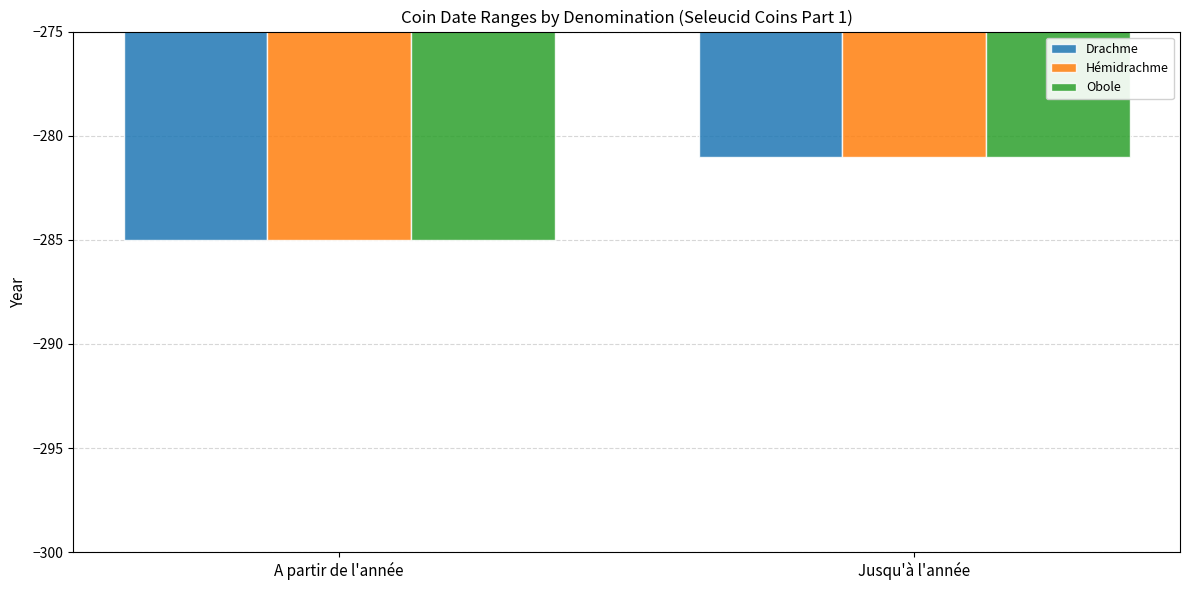

Read the Obole value at Jusqu'à l'année.

-281